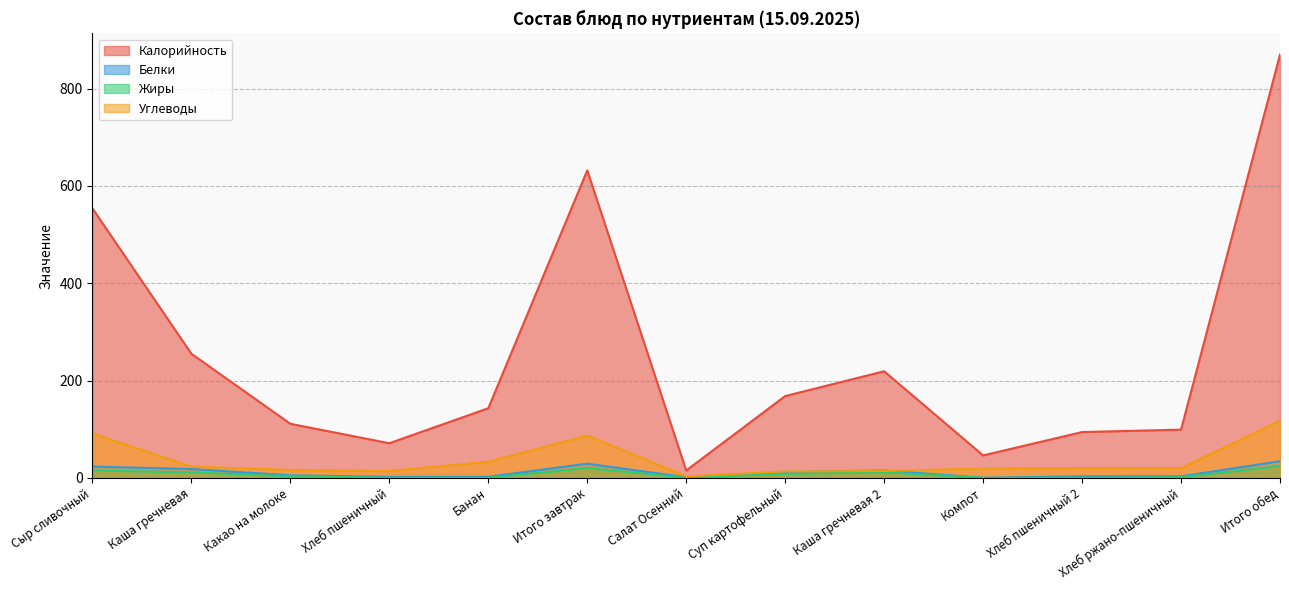

Reading right to left, extract all data points from this chart.

Калорийность: Итого обед=870	Хлеб ржано-пшеничный=99	Хлеб пшеничный 2=94	Компот=46	Каша гречневая 2=219	Суп картофельный=168	Салат Осенний=15	Итого завтрак=632	Банан=143	Хлеб пшеничный=71	Какао на молоке=111	Каша гречневая=255	Сыр сливочный=554
Белки: Итого обед=34	Хлеб ржано-пшеничный=3	Хлеб пшеничный 2=3	Компот=0	Каша гречневая 2=15	Суп картофельный=12	Салат Осенний=1	Итого завтрак=29	Банан=2	Хлеб пшеничный=2	Какао на молоке=5	Каша гречневая=18	Сыр сливочный=23
Жиры: Итого обед=24	Хлеб ржано-пшеничный=1	Хлеб пшеничный 2=0	Компот=0	Каша гречневая 2=11	Суп картофельный=8	Салат Осенний=0	Итого завтрак=20	Банан=0	Хлеб пшеничный=0	Какао на молоке=3	Каша гречневая=11	Сыр сливочный=15
Углеводы: Итого обед=117	Хлеб ржано-пшеничный=20	Хлеб пшеничный 2=20	Компот=19	Каша гречневая 2=14	Суп картофельный=13	Салат Осенний=3	Итого завтрак=87	Банан=33	Хлеб пшеничный=14	Какао на молоке=16	Каша гречневая=23	Сыр сливочный=91